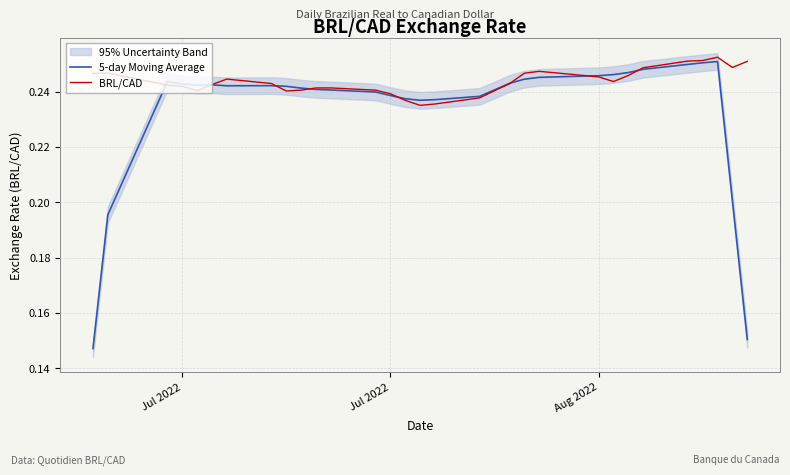

The value of 5-day Moving Average at 21 is 0.2. True or false?

False